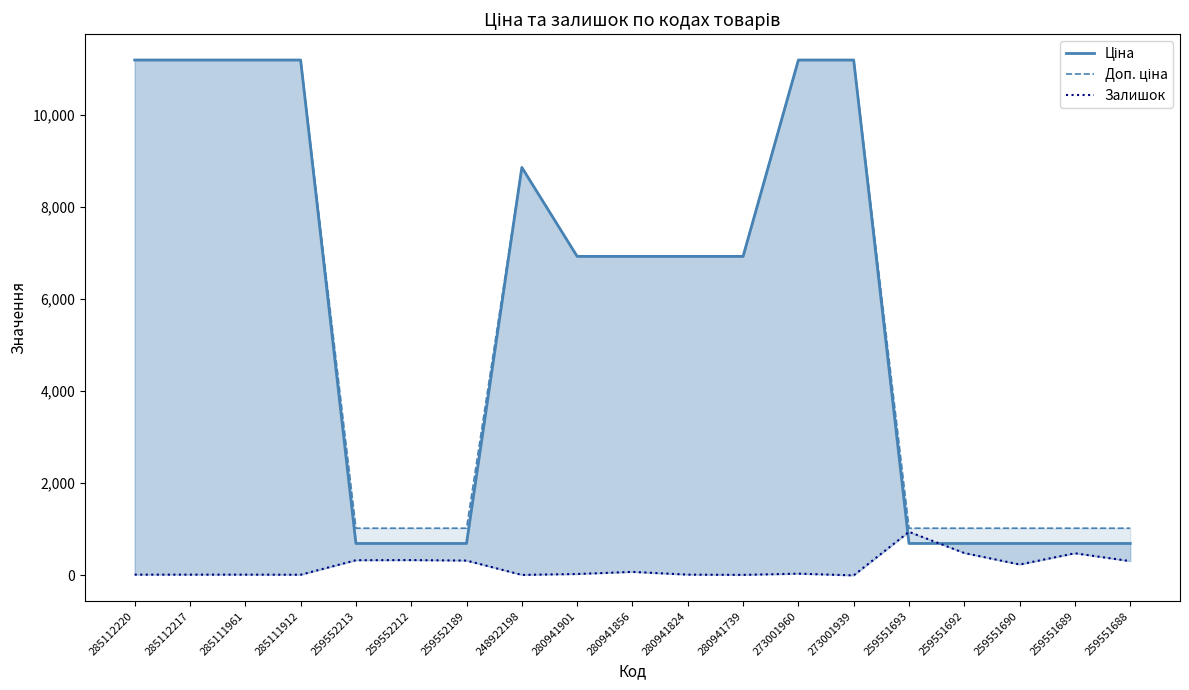

True or false: Ціна has more than 0 points higher than both neighbors.

True